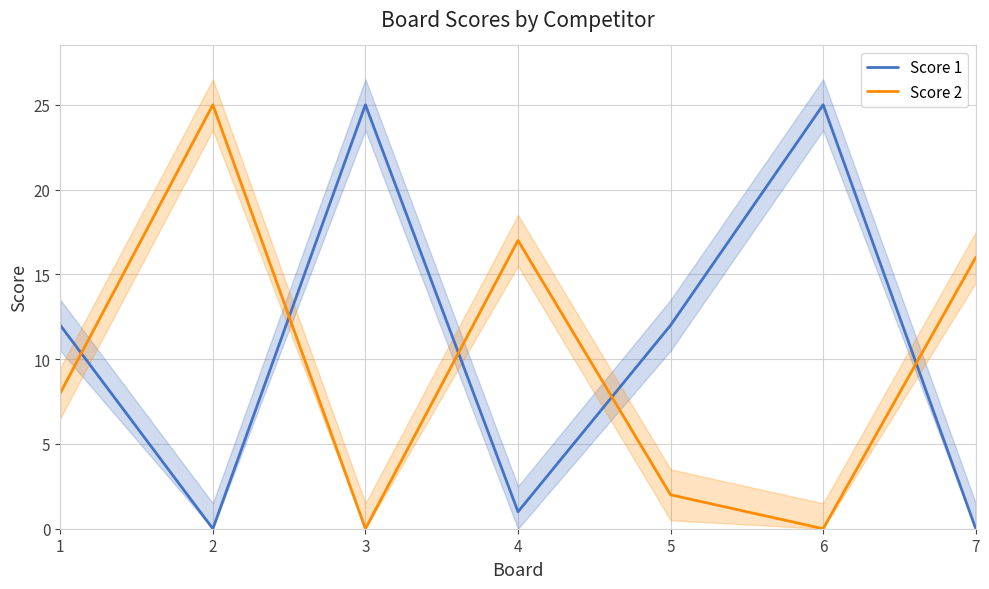

The value of Score 2 at 3 is -11. True or false?

False